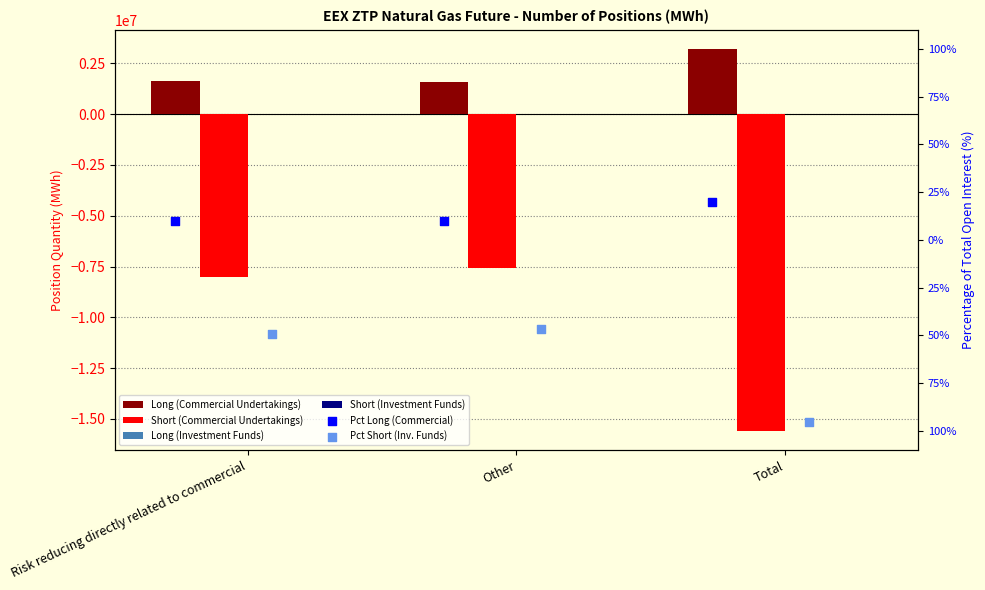

Which series contains the lowest Y value?

Short (Commercial Undertakings)